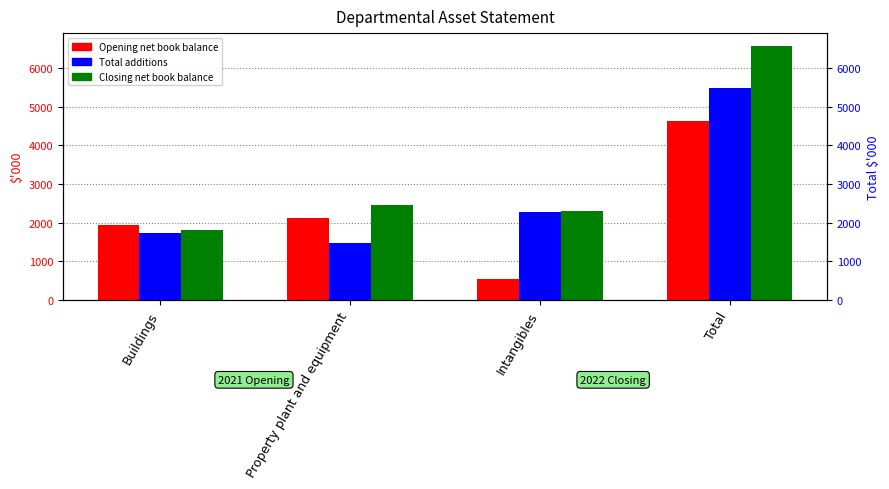

What is the label of the 2nd bar from the right?

Intangibles